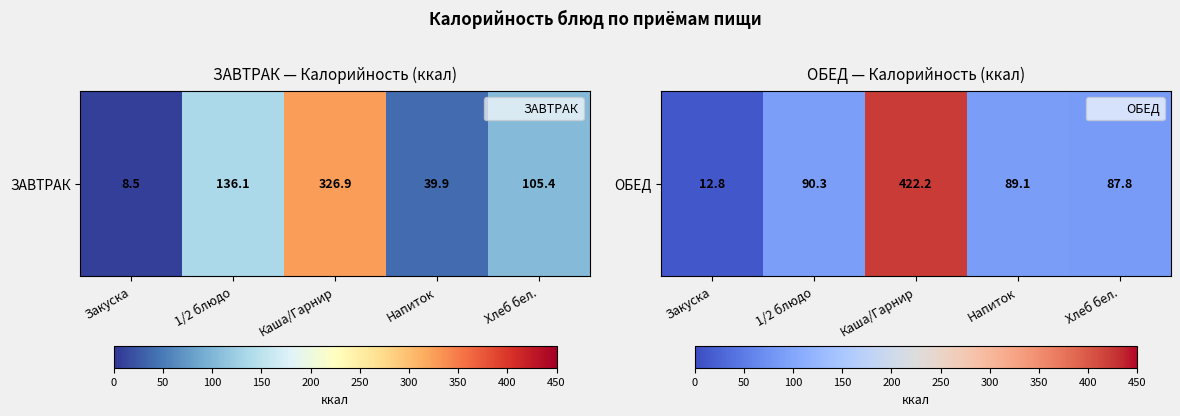

What is the difference between the maximum and second lowest values?

334.4